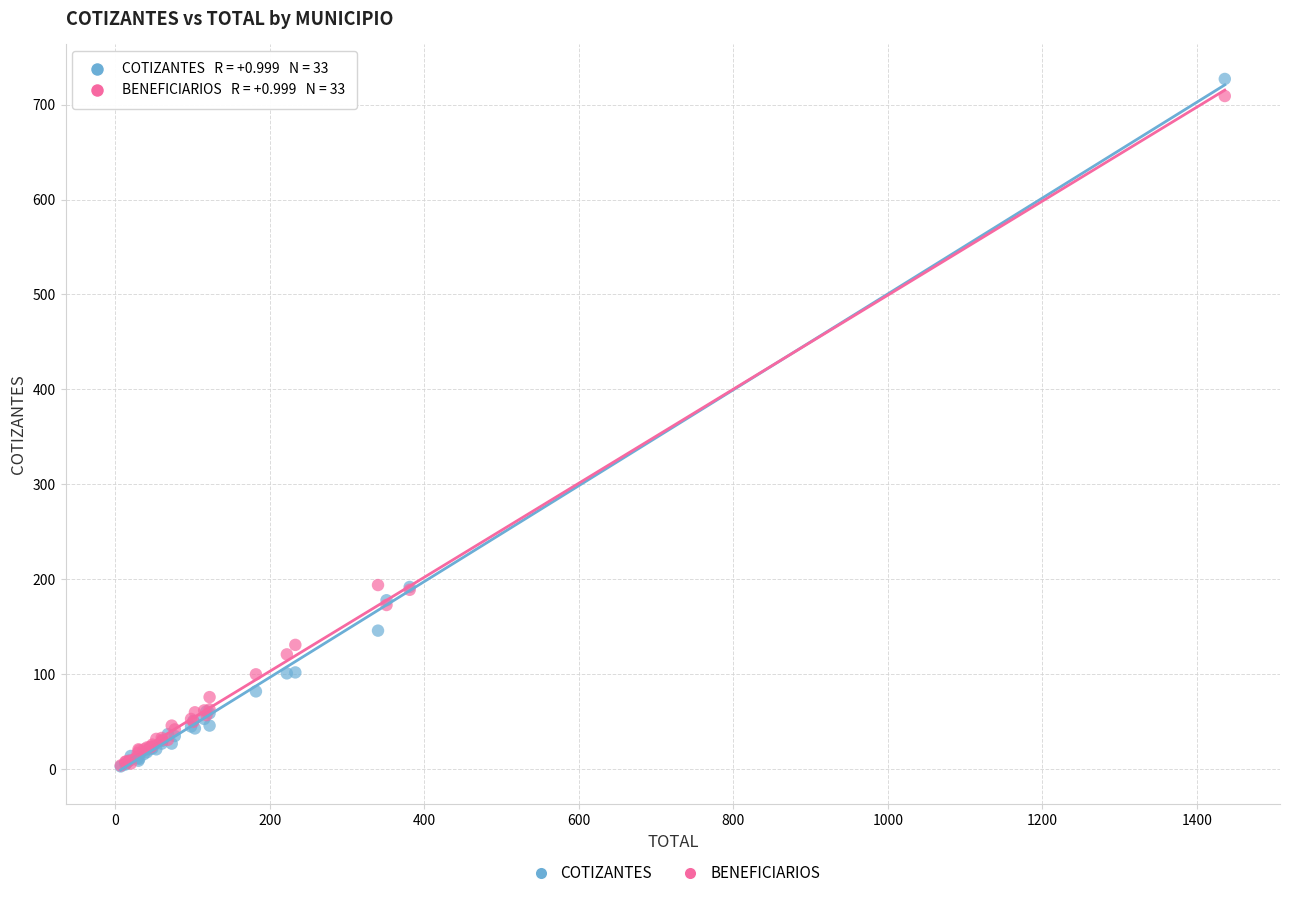

What are all the series names shown in the legend?

COTIZANTES, BENEFICIARIOS